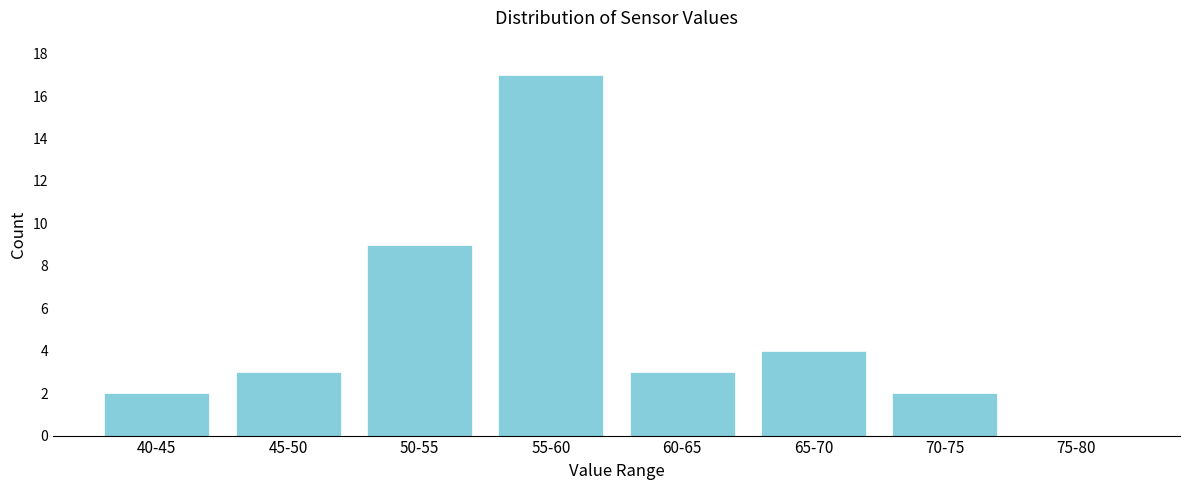

Reading left to right, list all the values displayed in this chart.

40-45=2	45-50=3	50-55=9	55-60=17	60-65=3	65-70=4	70-75=2	75-80=0